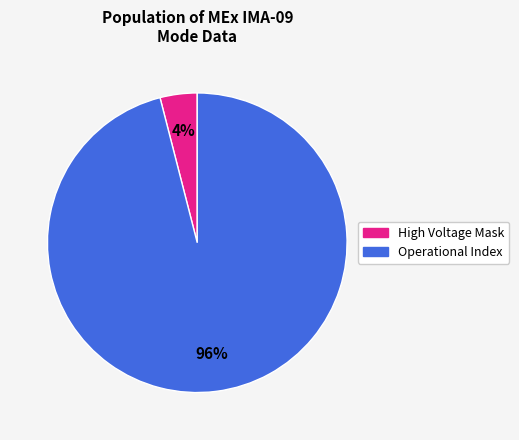

Is there any slice that represents more than half of the pie?

Yes